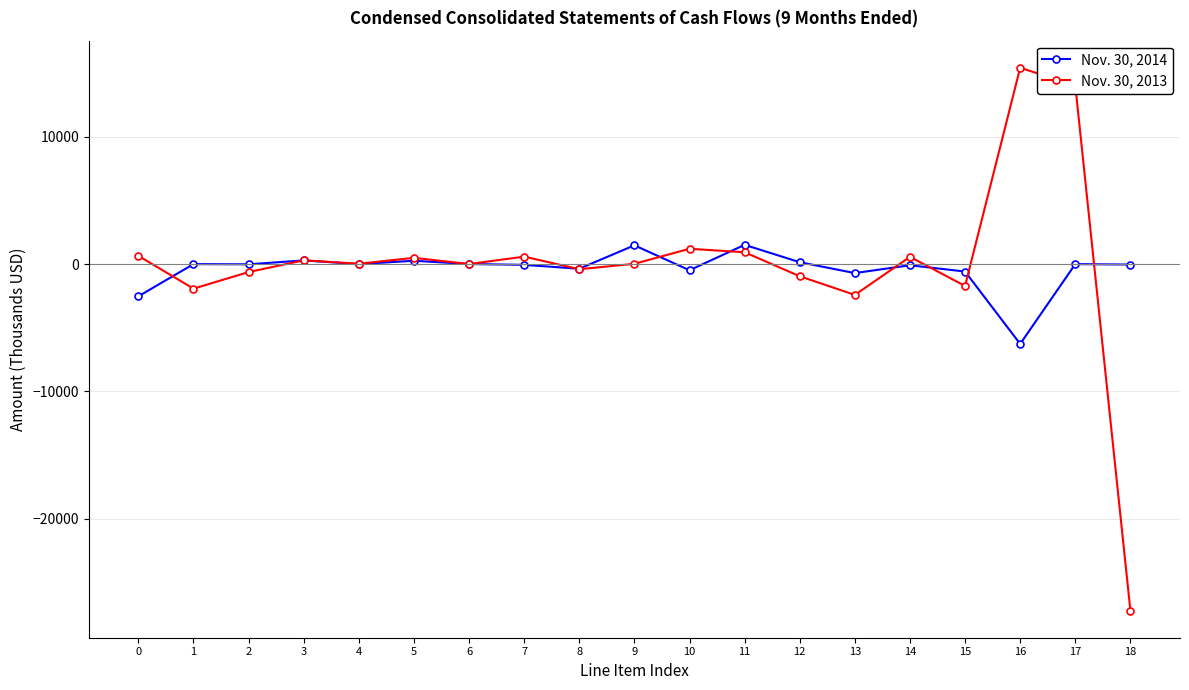

What is the maximum value shown in the chart?

15425